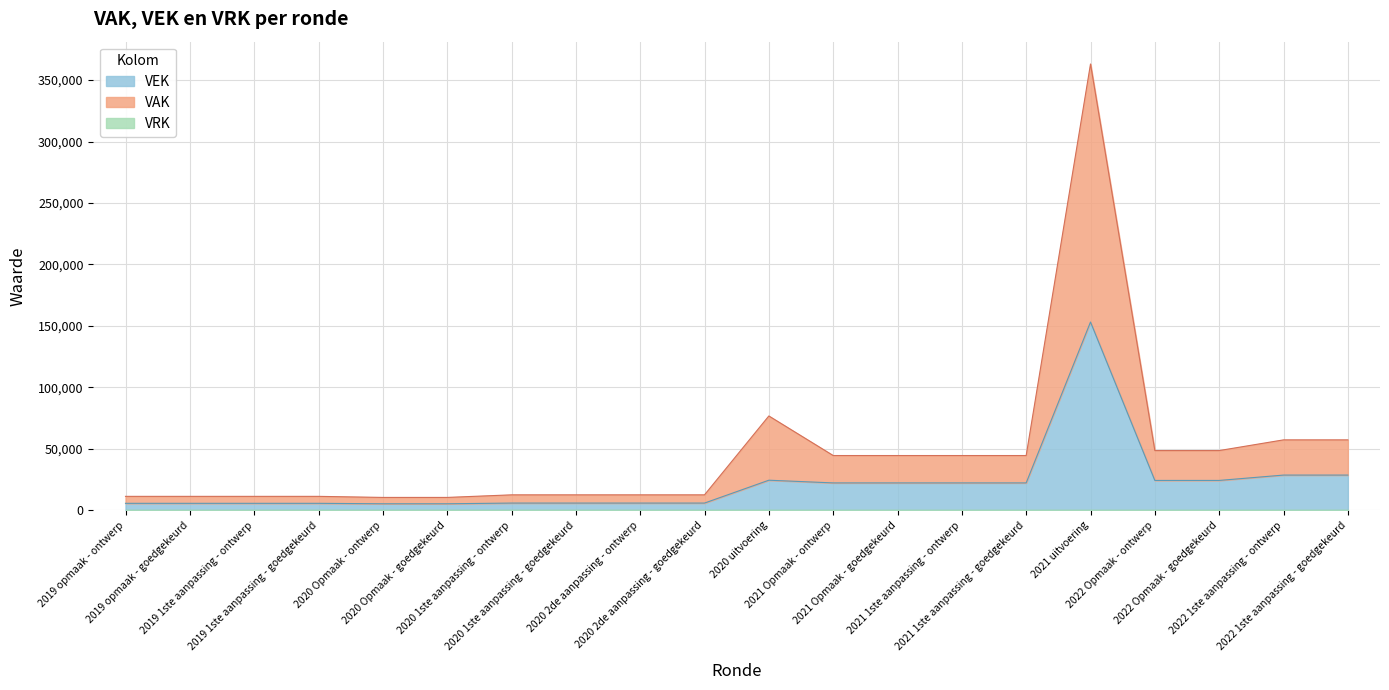

What is the highest value of the VEK series?

153164